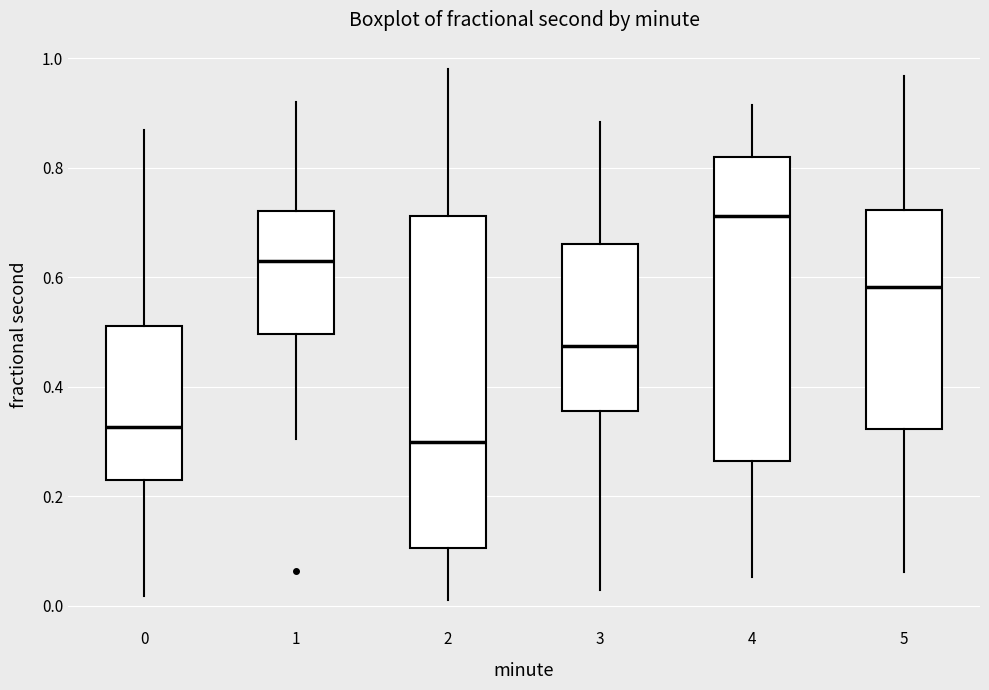

Which box is the tallest, from its lower edge to its upper edge?

2